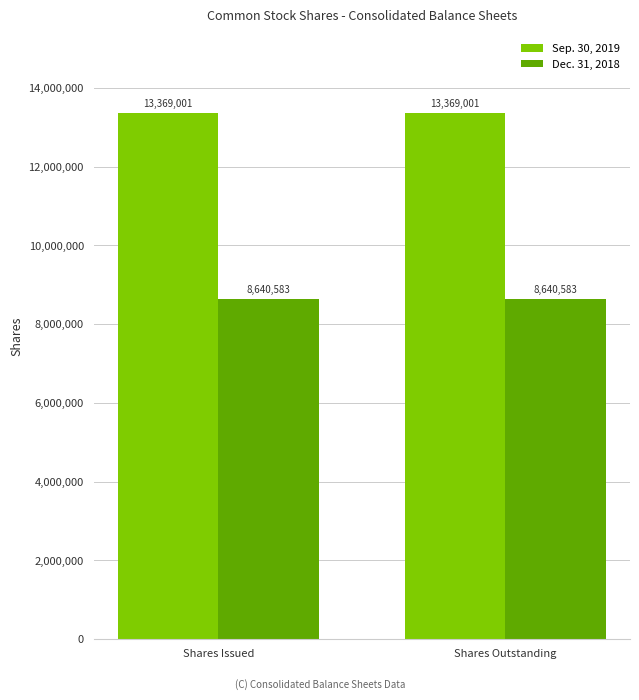

Is it true that Dec. 31, 2018 equals 8640583 at Shares Issued?

True